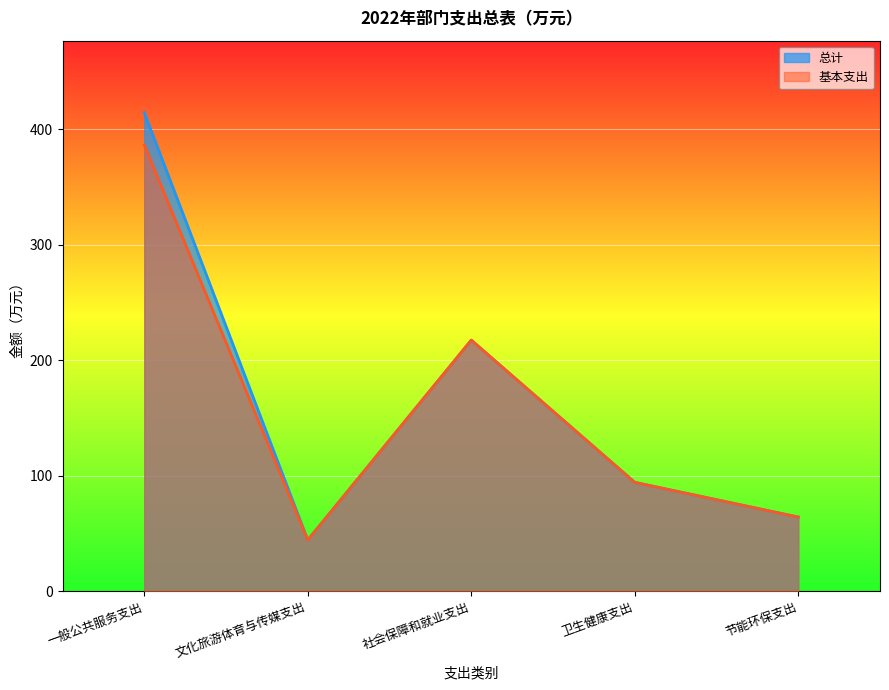

Where is the first local maximum for 总计?

社会保障和就业支出